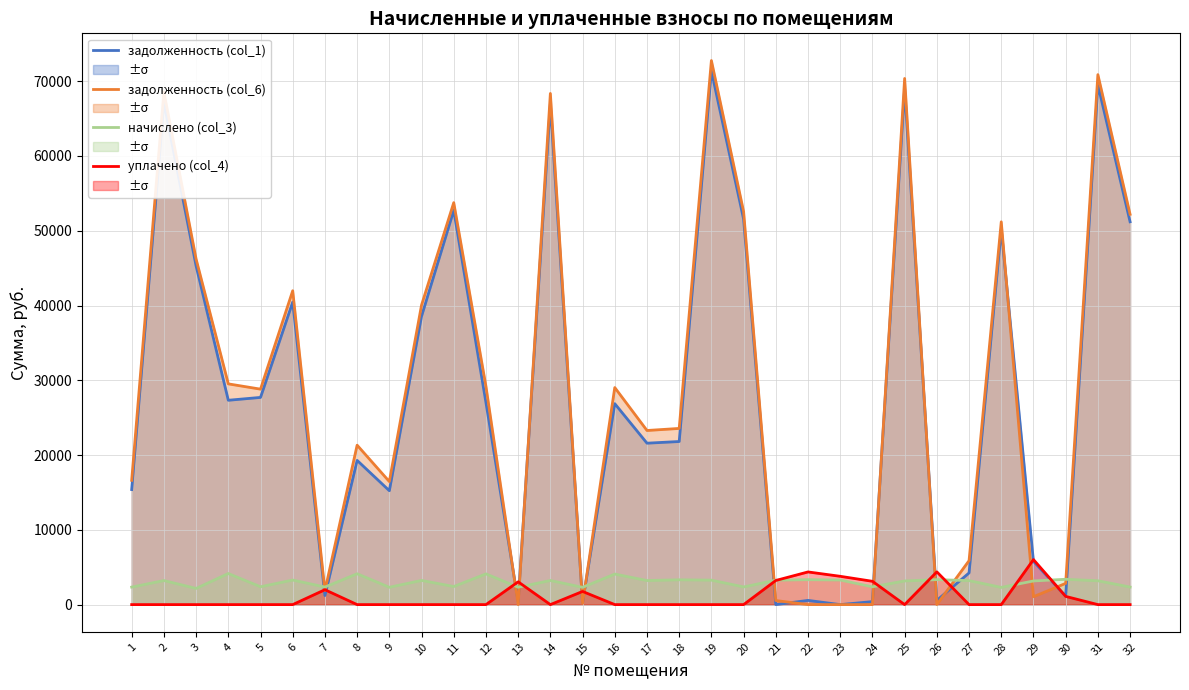

True or false: начислено (col_3) and задолженность (col_1) cross at least once.

True